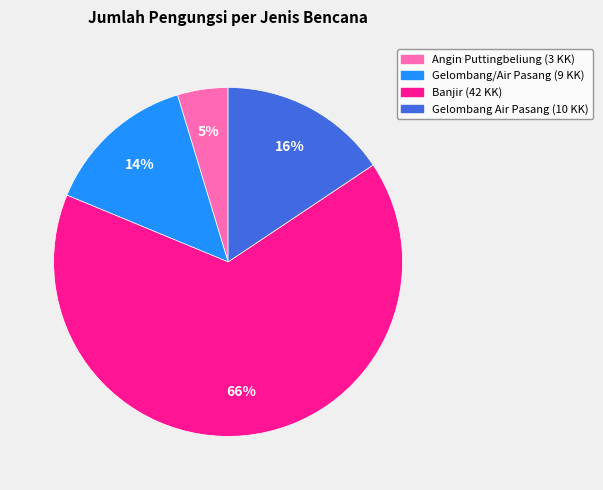

To the nearest percent, what is the average slice percentage?

25%